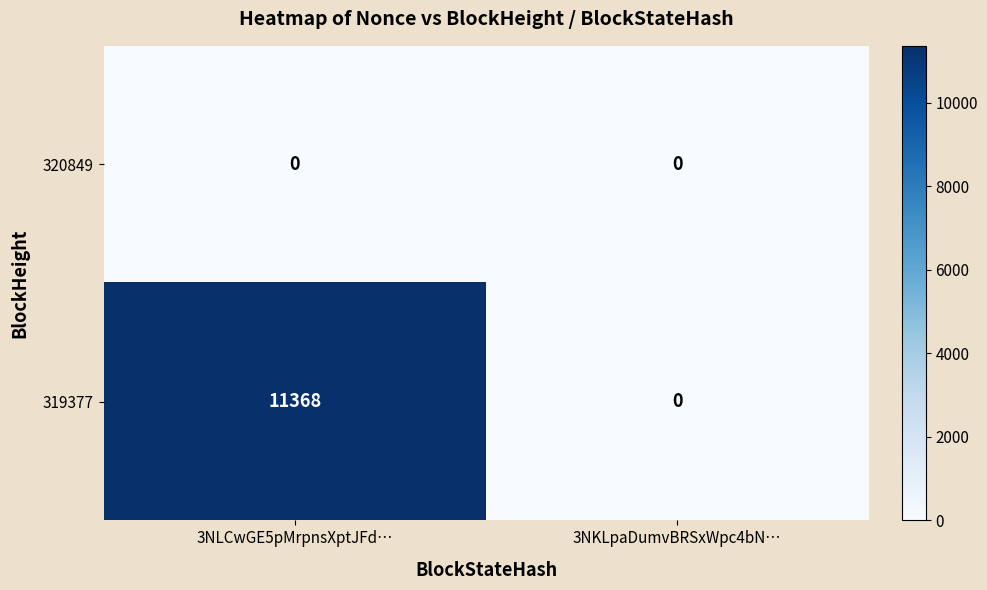

Reading left to right, extract all data points from this chart.

320849: 0	0
319377: 11368	0